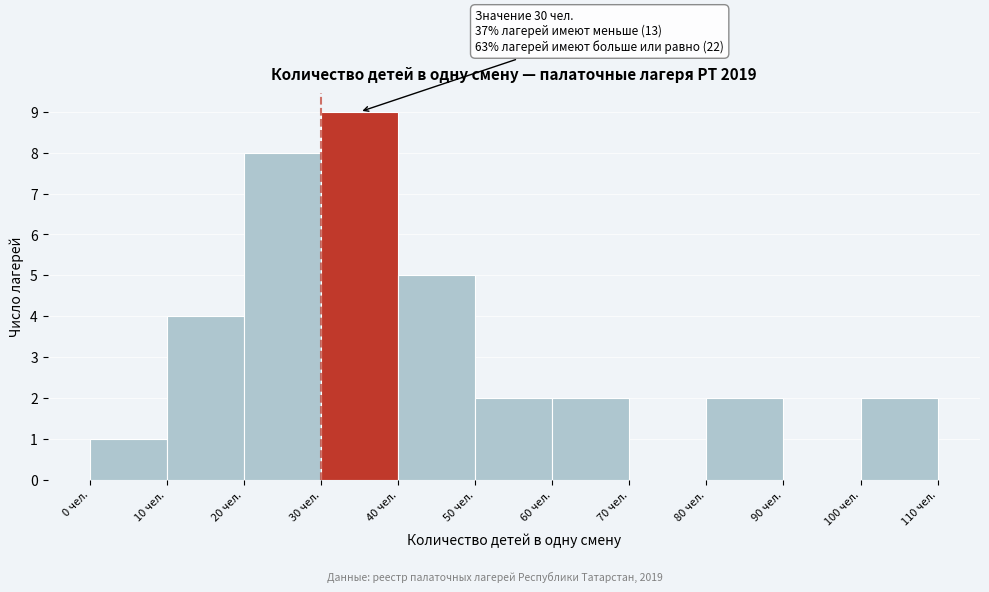

Which range on the x-axis has the tallest bar?

30 to 40